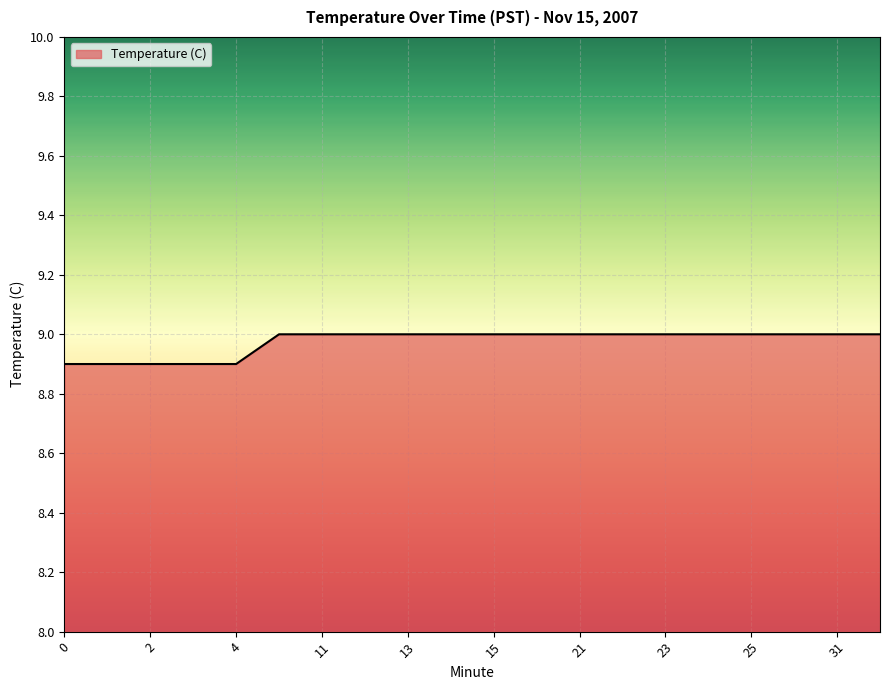

Count the values in the range 9 to 10.

15